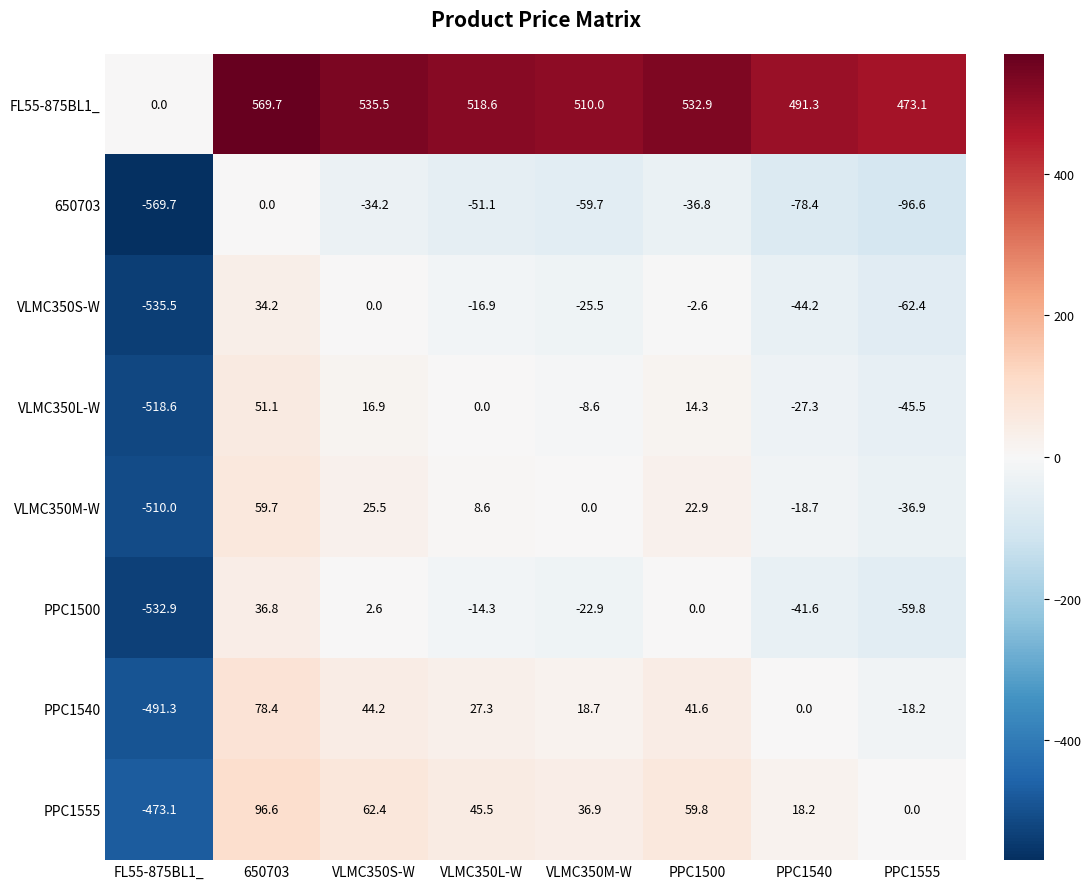

How many positive values does the FL55-875BL1_ series have?

7